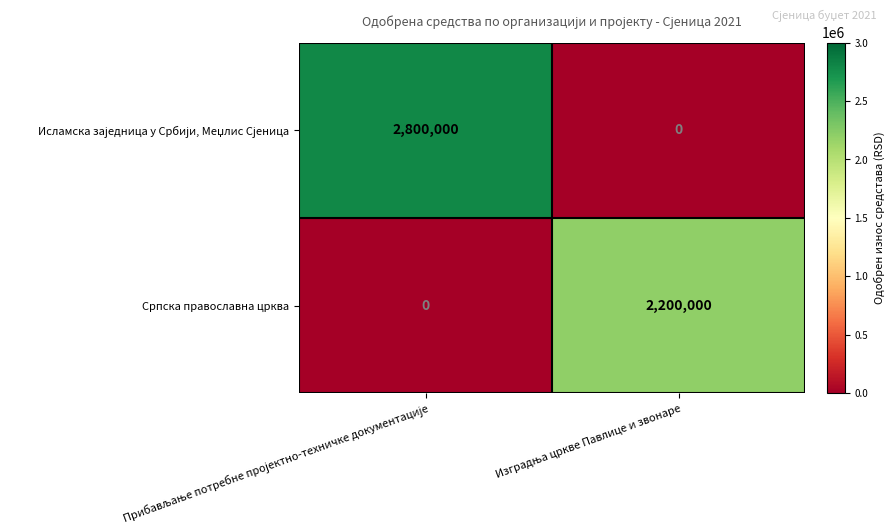

What is the difference between the maximum and minimum values in the Српска православна црква series?

2200000